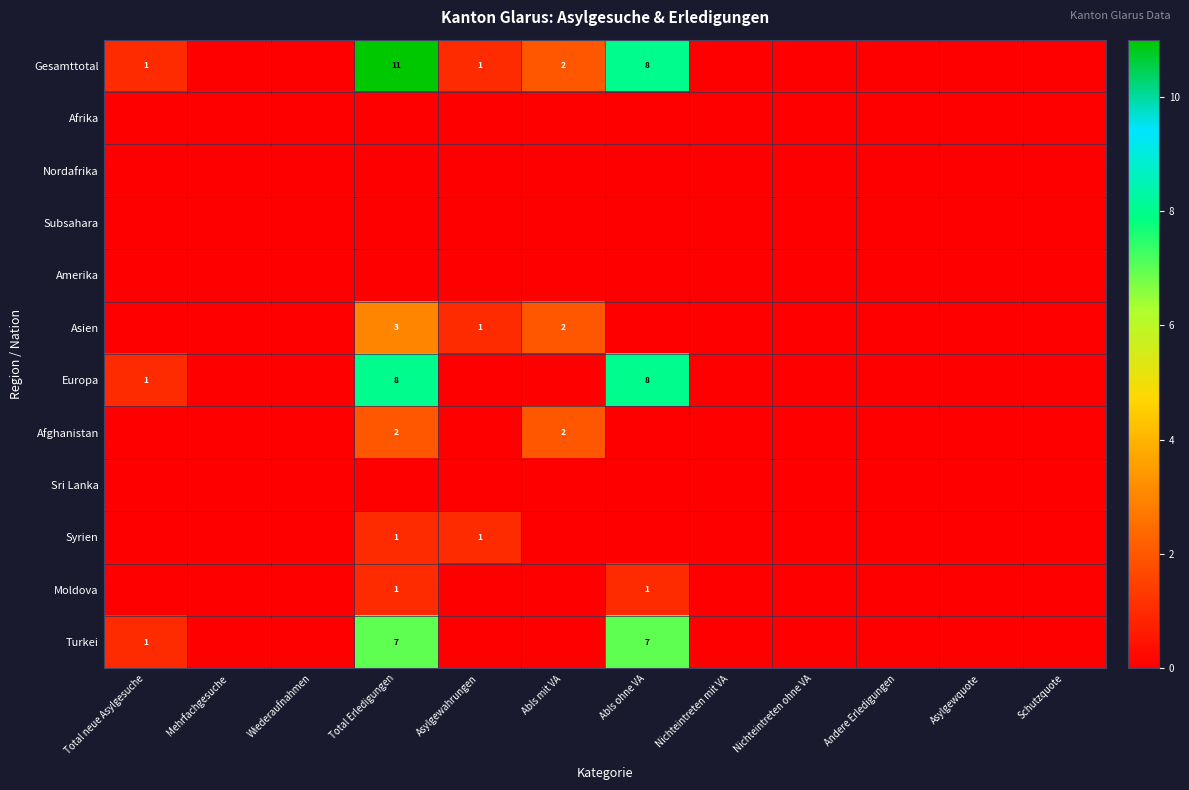

The value of Asien at Abls mit VA is 3. True or false?

False